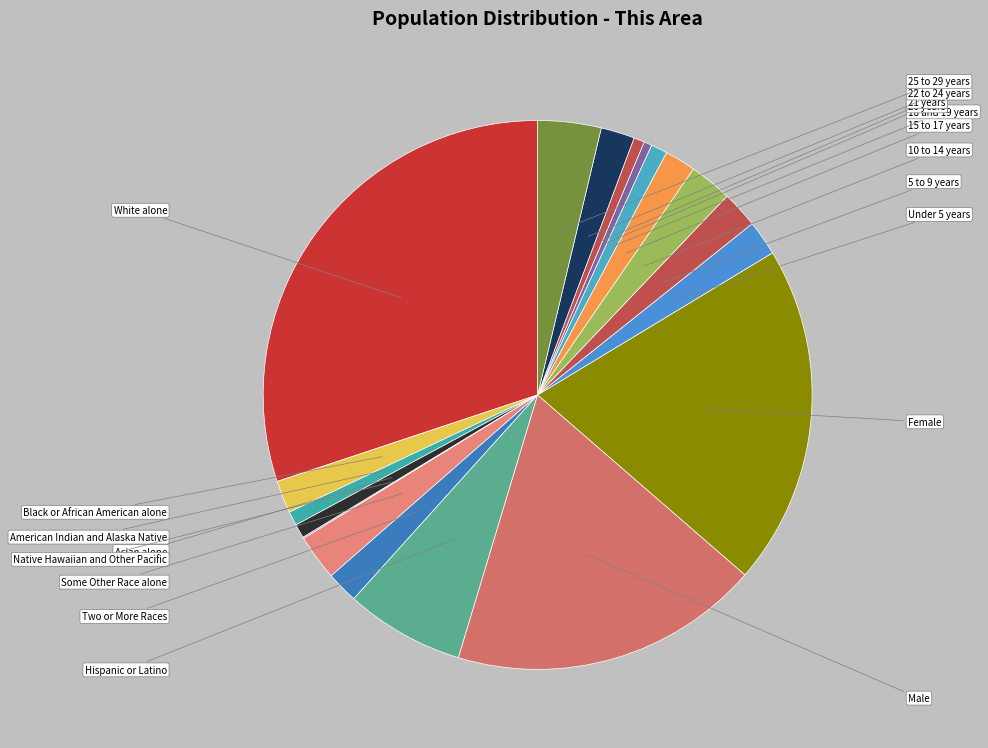

Rank the categories by value from highest to lowest.

White alone, Female, Male, Hispanic or Latino, 25 to 29 years, Some Other Race alone, 10 to 14 years, 5 to 9 years, Under 5 years, 22 to 24 years, Black or African American alone, Two or More Races, 15 to 17 years, 18 and 19 years, American Indian and Alaska Native, Asian alone, 21 years, 20 years, Native Hawaiian and Other Pacific